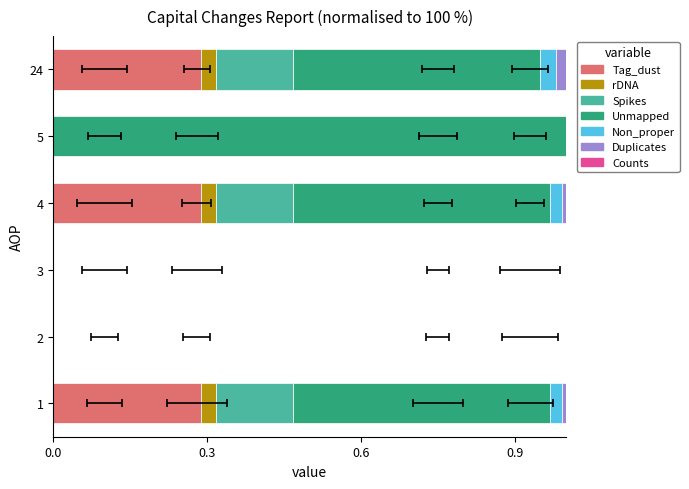

Which category has the highest value in the Tag_dust series?

24